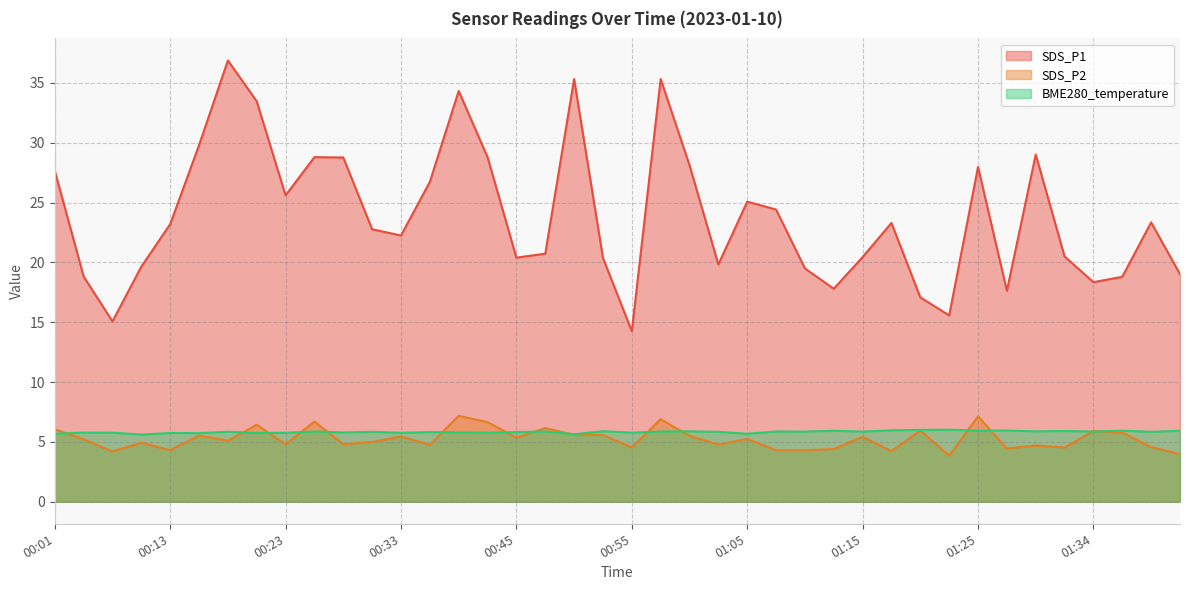

Which category has the lowest value in the BME280_temperature series?

00:08